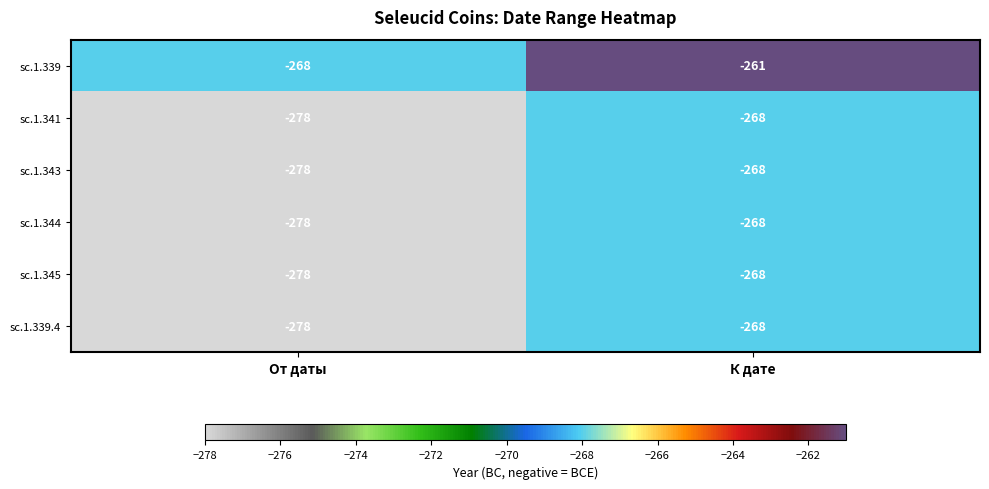

What is the sum of all sc.1.339.4 values?

-546